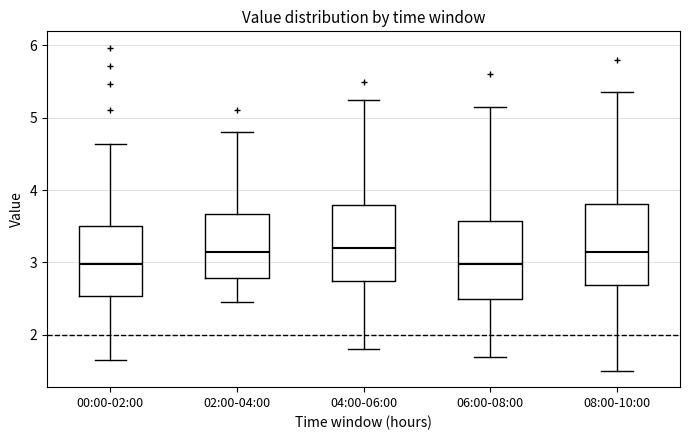

Reading left to right, read every box against the y-axis: the position of its median line, the range the box covers, and the ends of its whiskers. The values are not printed on the chart, so give them approximately, as read against the axis.

00:00-02:00: median 3.0, box 2.5 to 3.5, whiskers 1.7 to 4.6
02:00-04:00: median 3.2, box 2.8 to 3.7, whiskers 2.5 to 4.8
04:00-06:00: median 3.2, box 2.8 to 3.8, whiskers 1.8 to 5.3
06:00-08:00: median 3.0, box 2.5 to 3.6, whiskers 1.7 to 5.2
08:00-10:00: median 3.2, box 2.7 to 3.8, whiskers 1.5 to 5.4